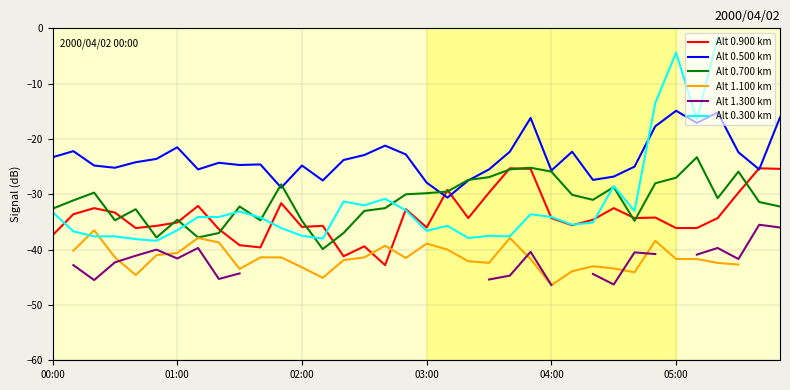

Where do Alt 0.900 km and Alt 1.100 km first cross each other?

15 and 16